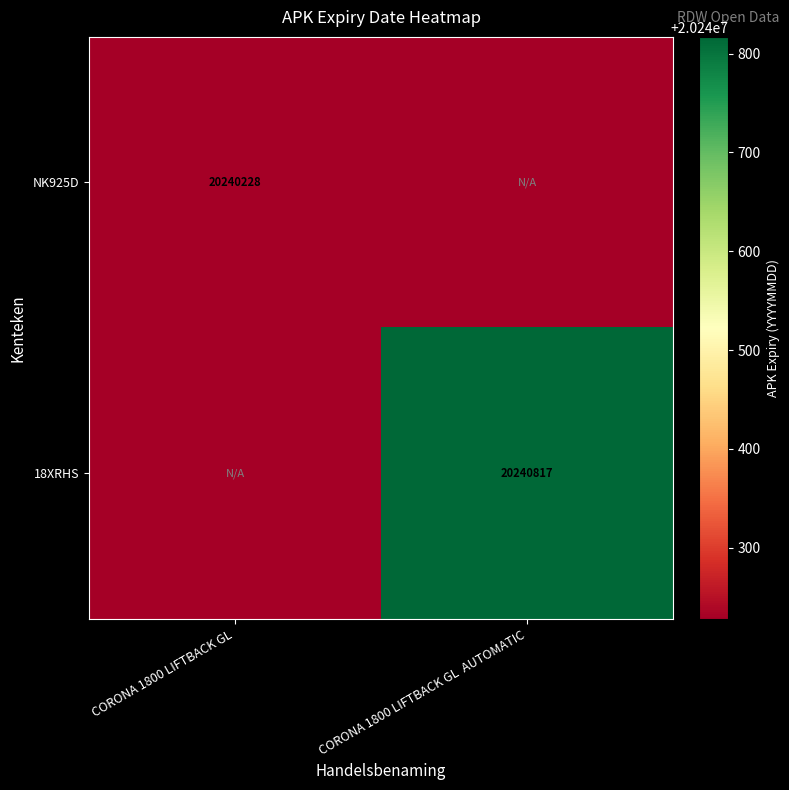

The value of 18XRHS at CORONA 1800 LIFTBACK GL  AUTOMATIC is 6635074. True or false?

False